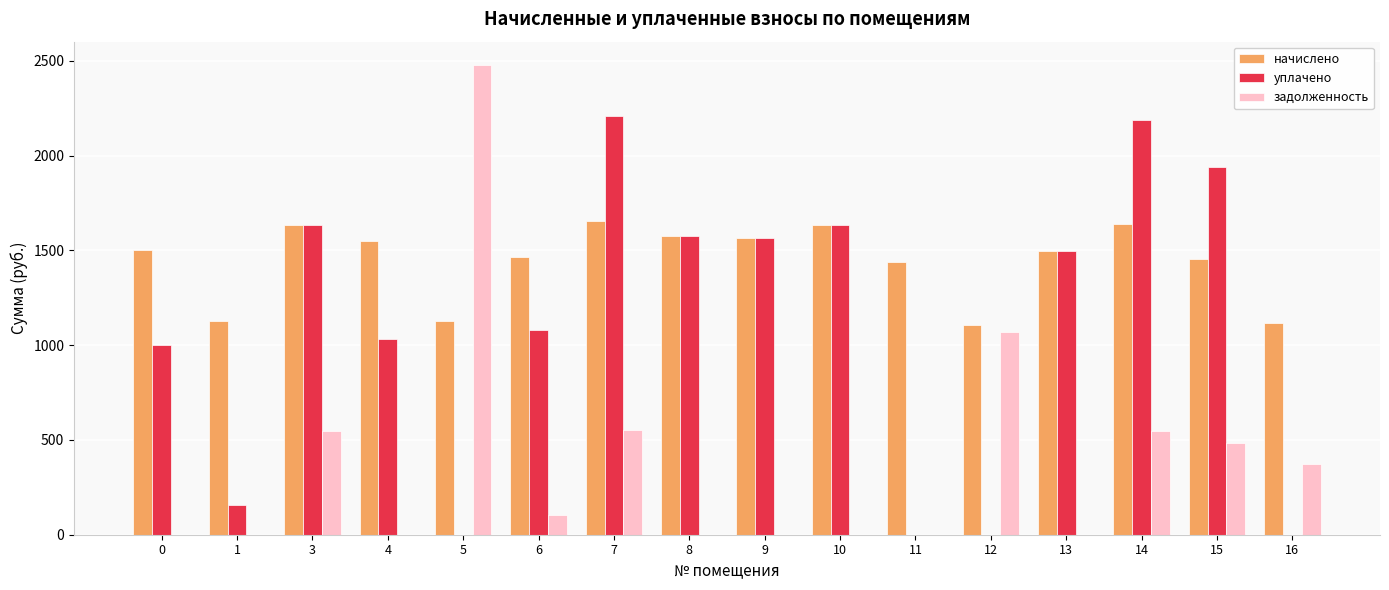

Which series has the widest spread of values?

задолженность